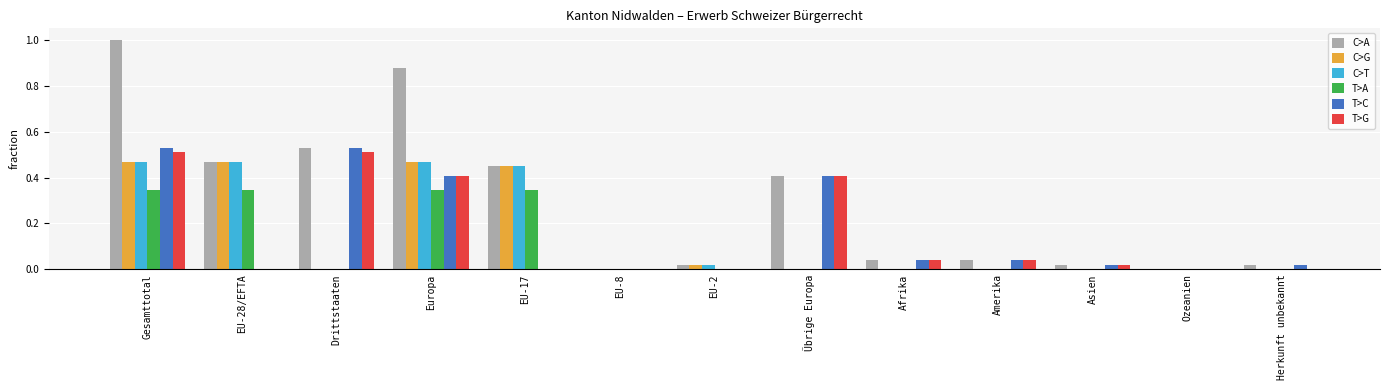

Which series changed the most between Gesamttotal and Ozeanien?

C>A